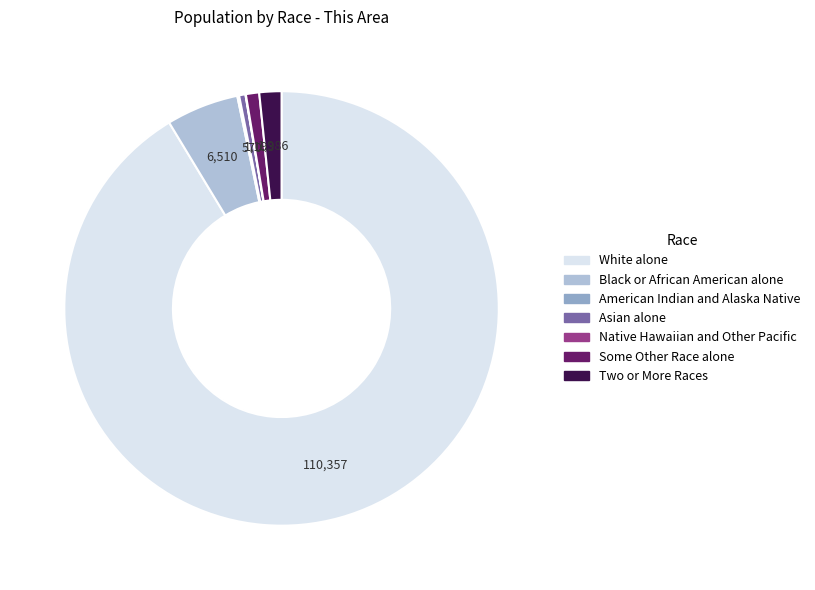

Which category has the biggest portion of the pie?

White alone